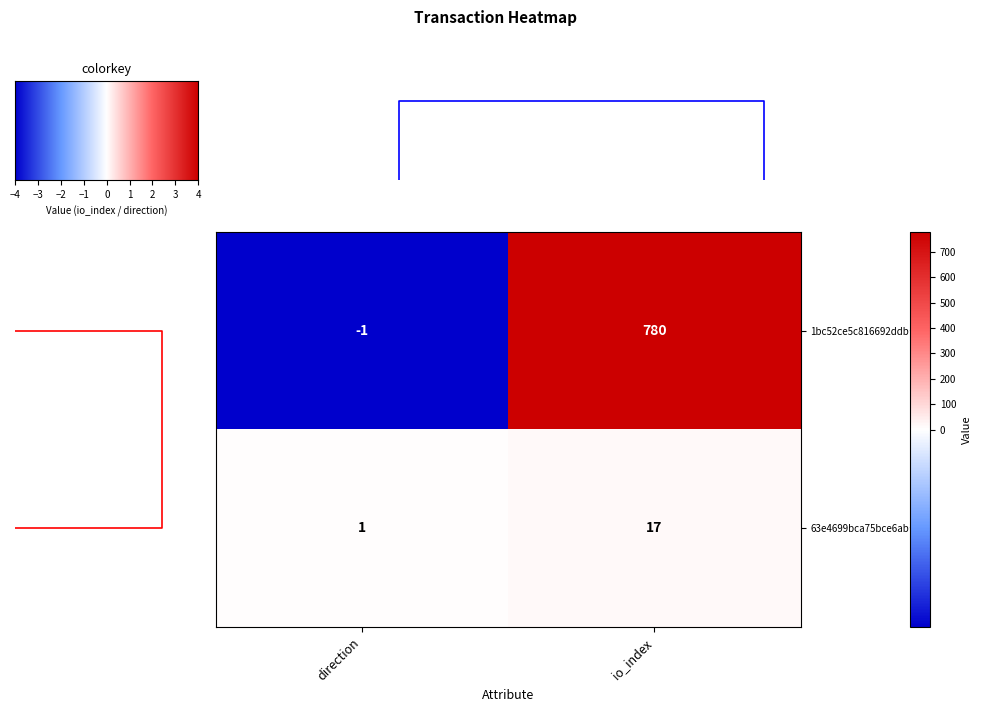

Is the value of 63e4699bca75bce6ab… at direction greater than the value of 1bc52ce5c816692ddb… at io_index?

No